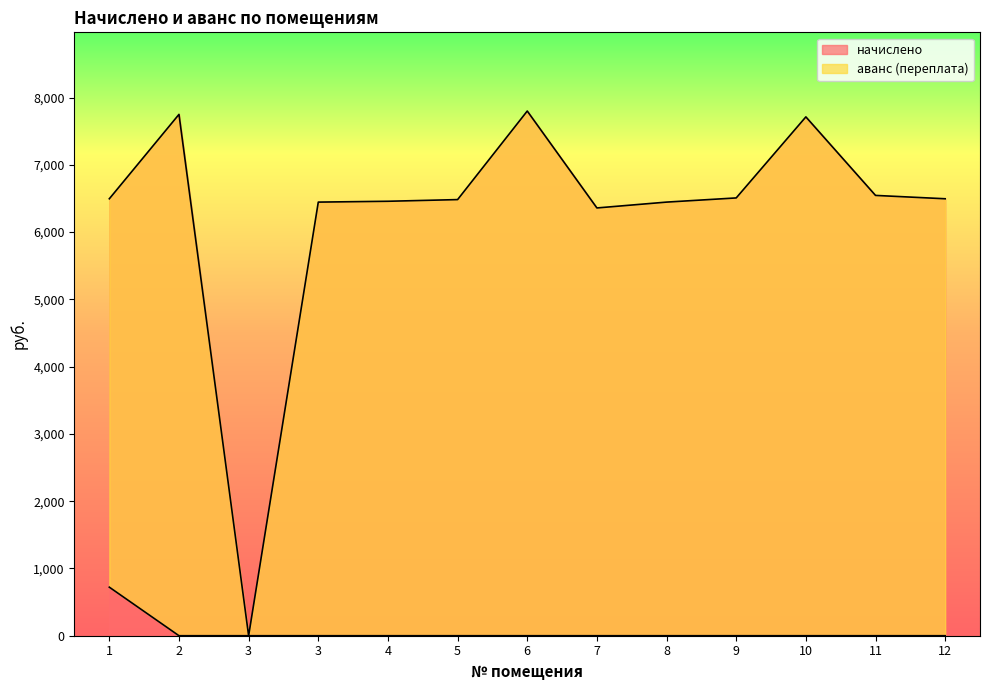

True or false: начислено and аванс (переплата) intersect in this chart.

False